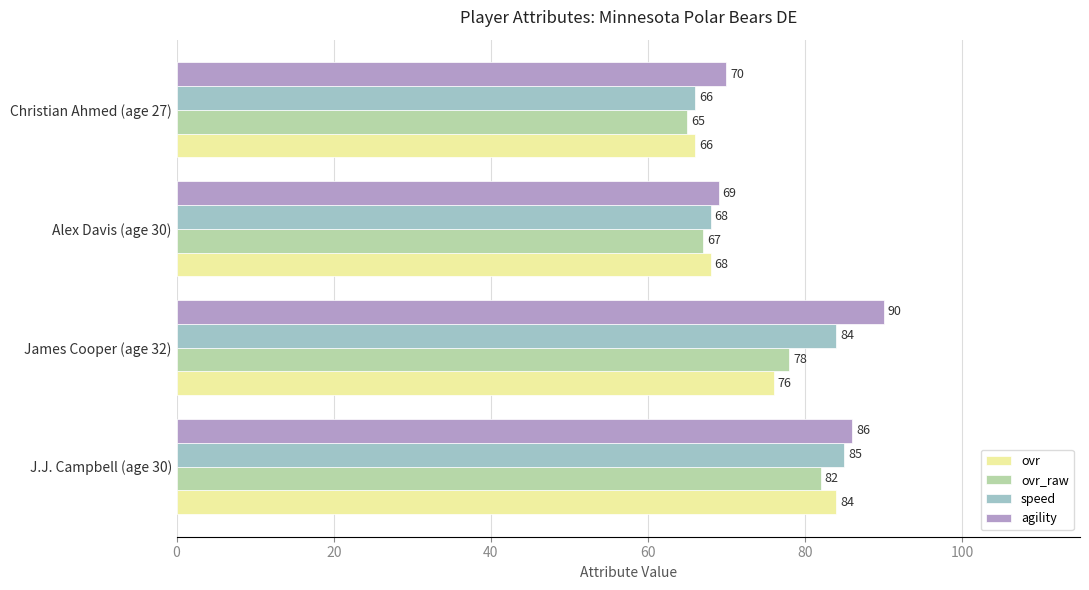

Which series has the largest range (max minus min)?

agility